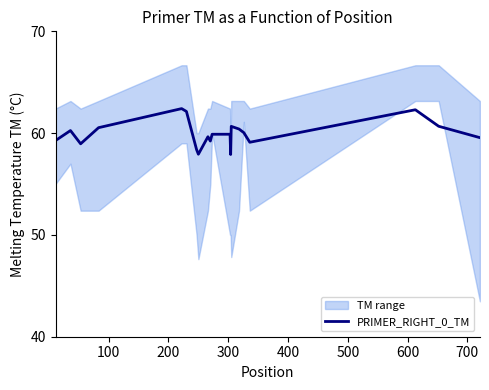

What is the average value?

60.0